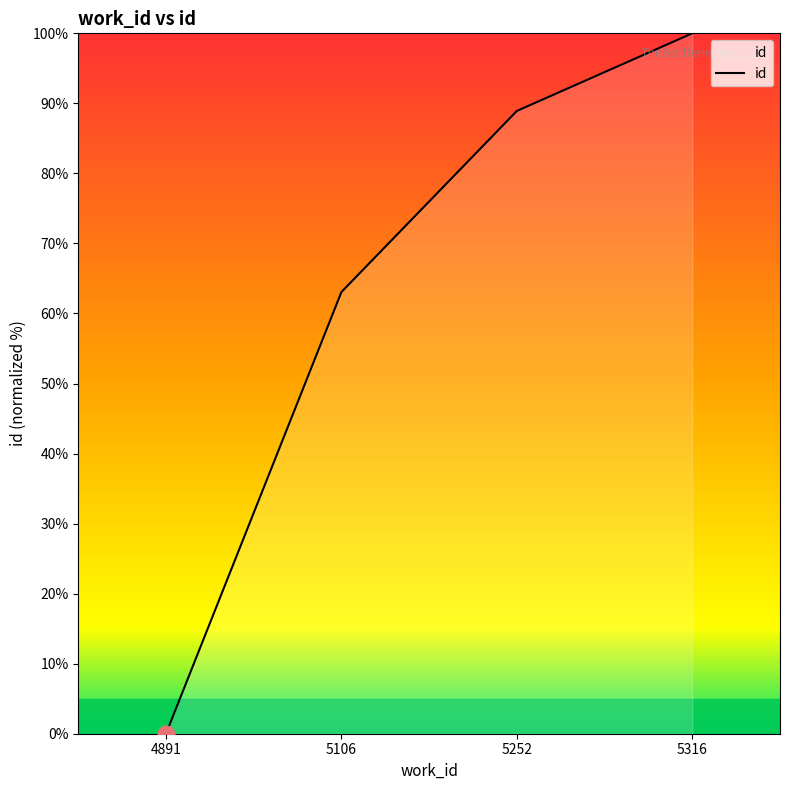

The chart shows a value of 88.9 at 5252. True or false?

True